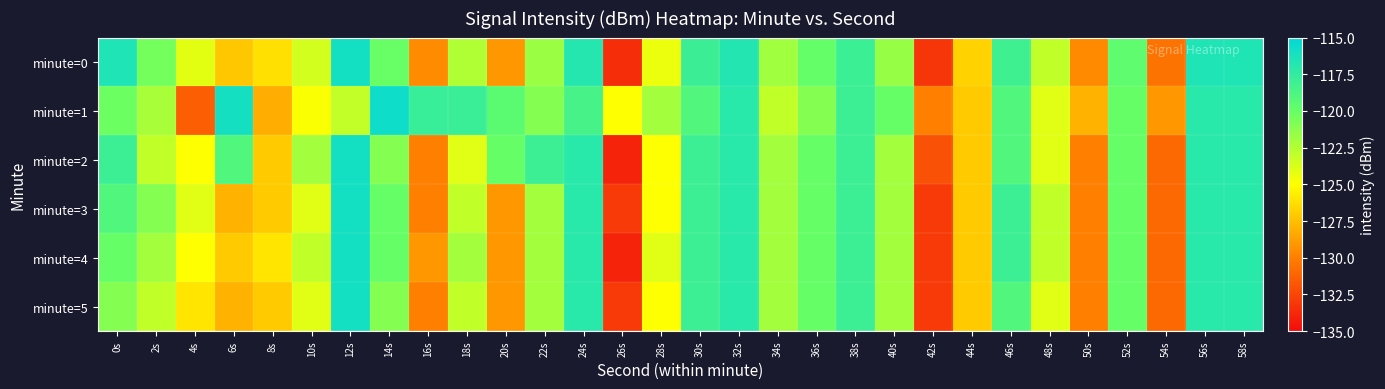

What is the maximum value shown in the chart?

-115.7